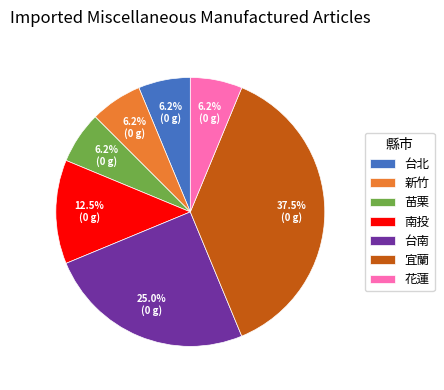

To the nearest percent, what percentage of the pie is 苗栗?

6%